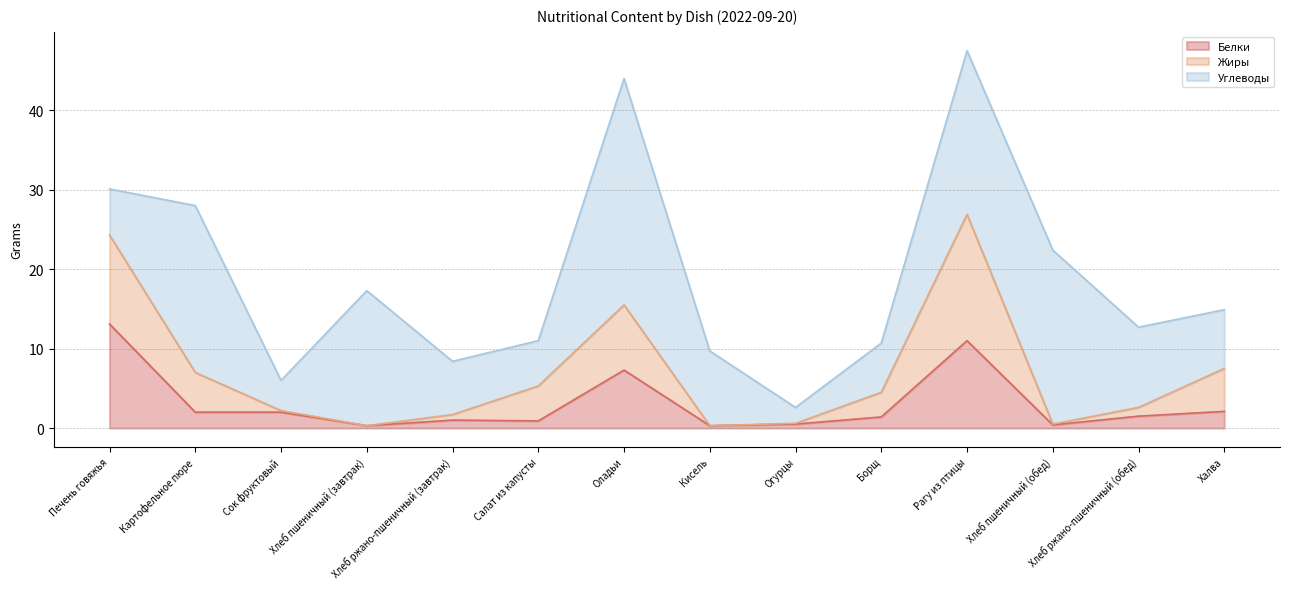

What are all the series names shown in the legend?

Белки, Жиры, Углеводы